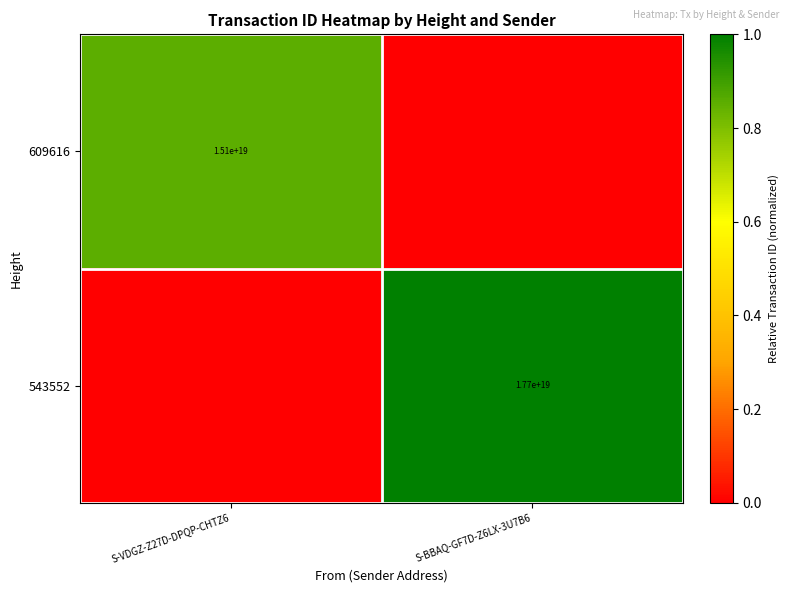

Is it true that 543552 equals 10878542846801090560 at S-BBAQ-GF7D-Z6LX-3U7B6?

False